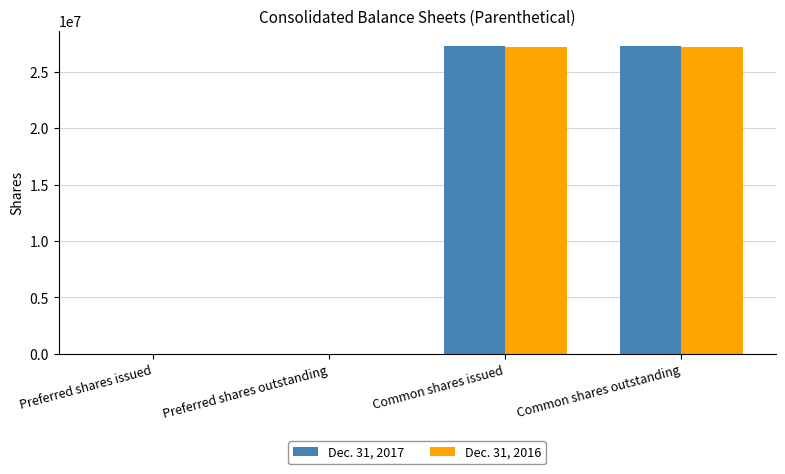

What is the spread (max minus min) of values at Preferred shares issued?

3200